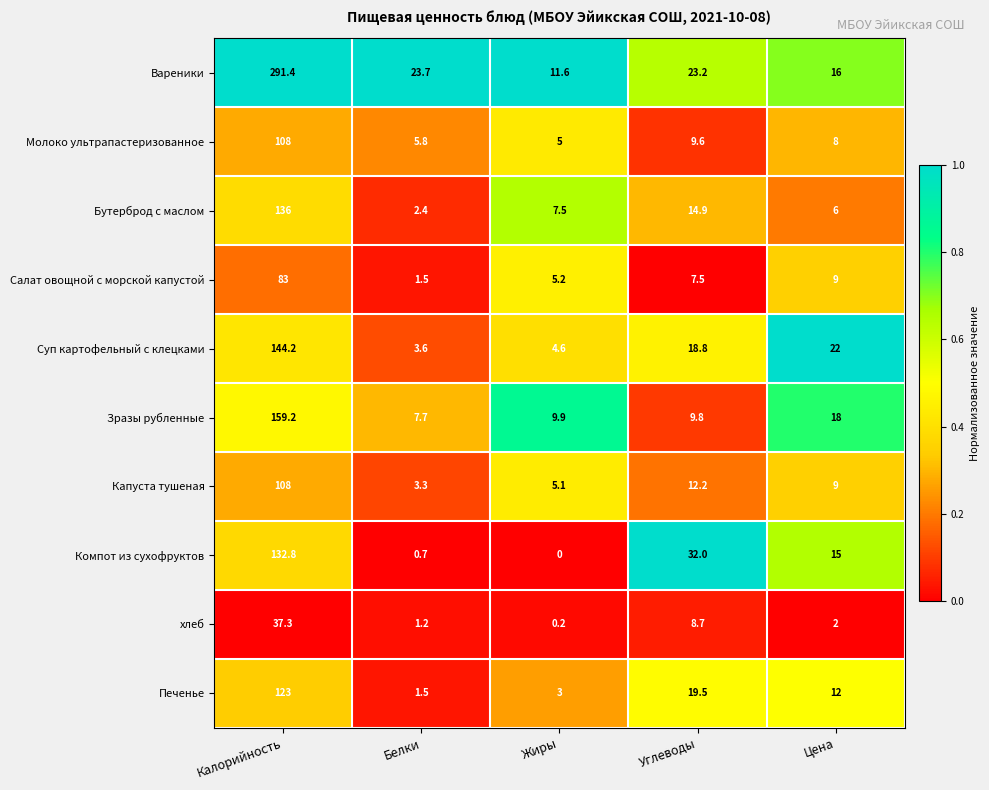

At Углеводы, list the series in order from largest to smallest.

Компот из сухофруктов, Вареники, Печенье, Суп картофельный с клецками, Бутерброд с маслом, Капуста тушеная, Зразы рубленные, Молоко ультрапастеризованное, хлеб, Салат овощной с морской капустой